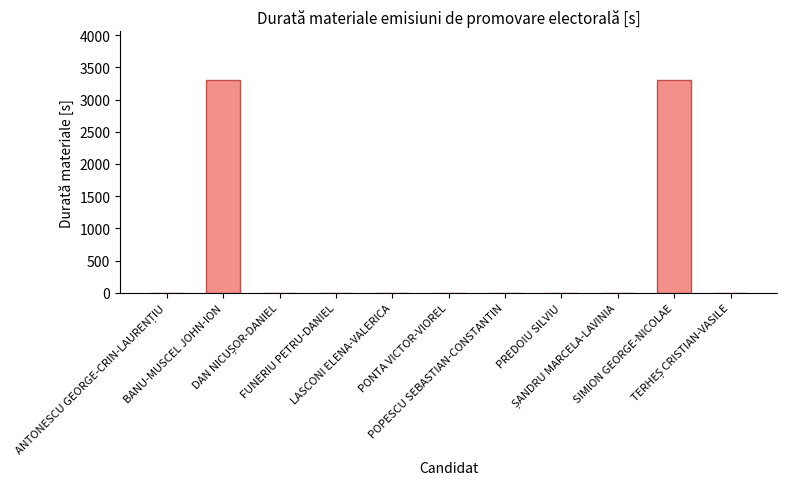

Are the bars horizontal?

No